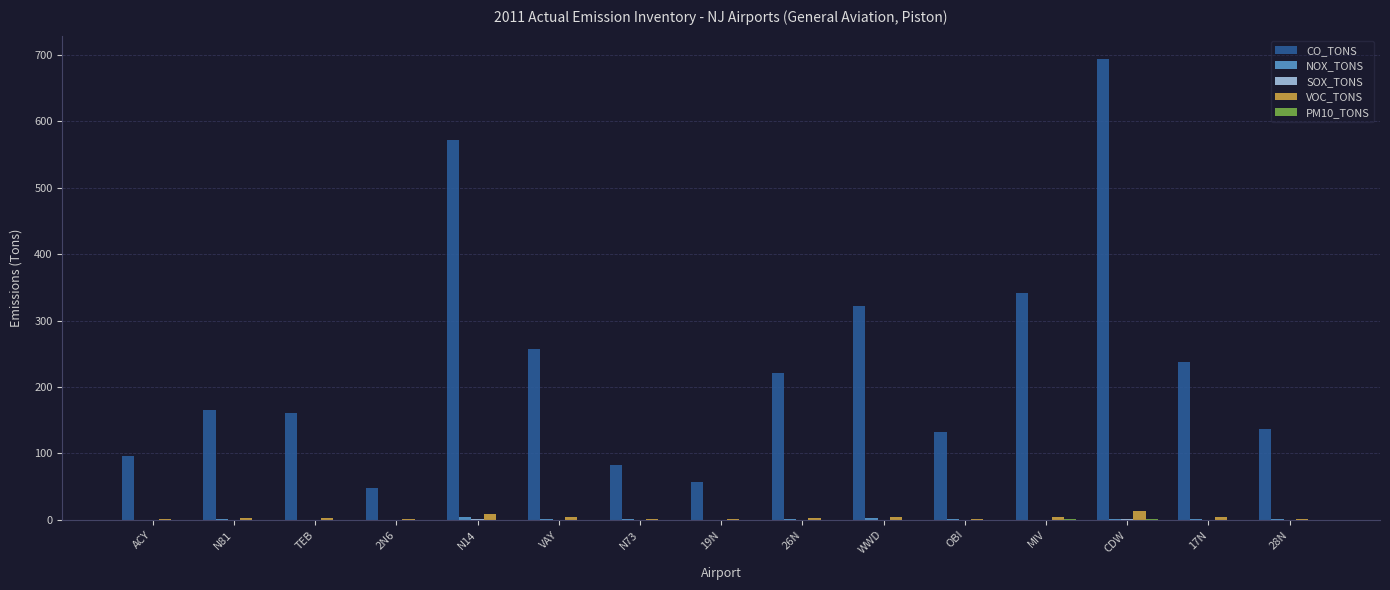

Which label corresponds to the largest value in the chart?

CDW